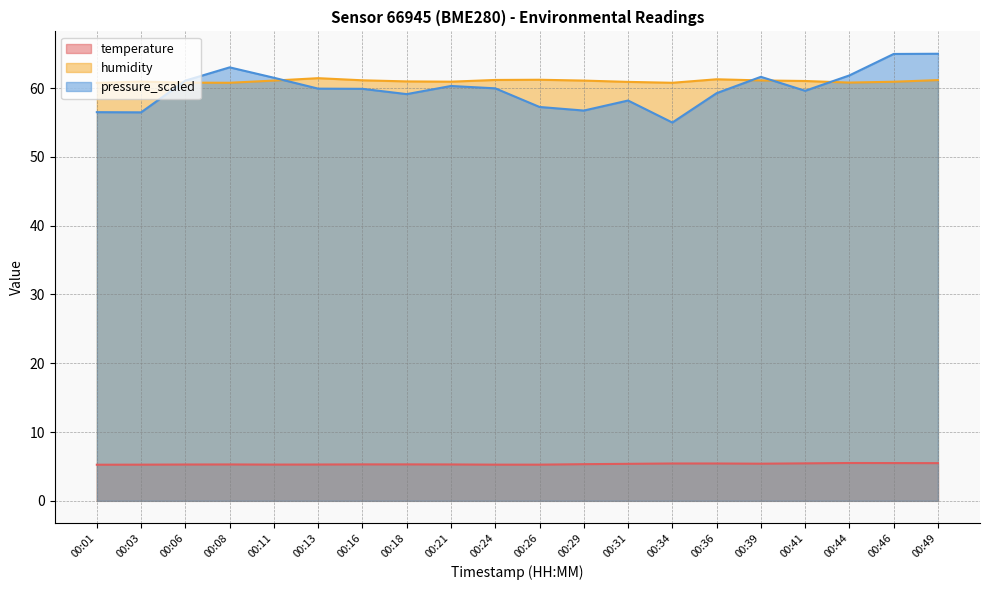

What is the value of the pressure_scaled point at the 5th from the left?

61.5